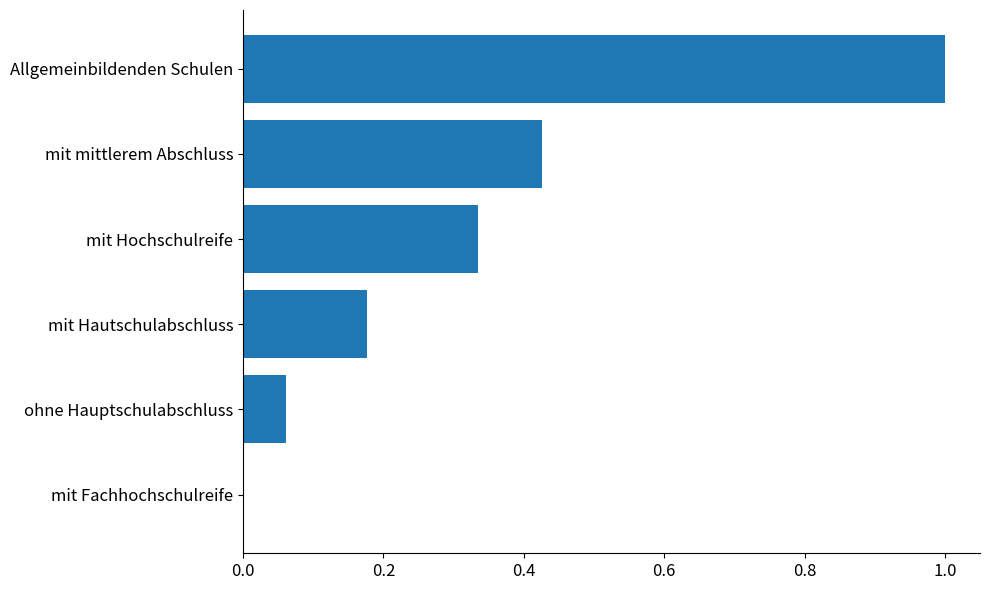

The value at mit Hochschulreife is 0.2. True or false?

False